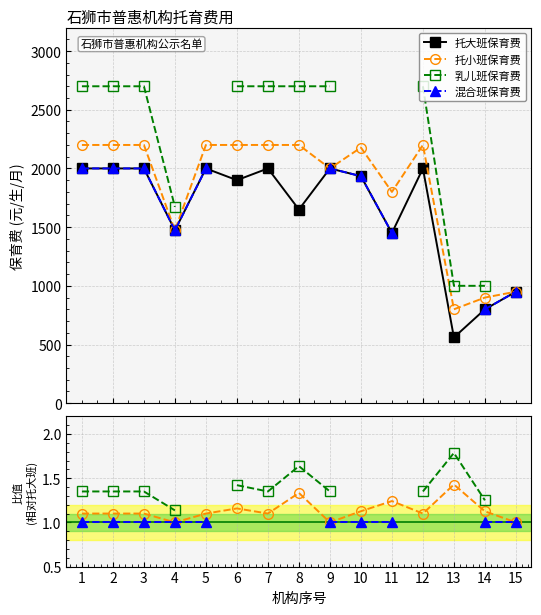

Is the value of 托大班保育费 at 4 greater than the value of 托小班保育费 at 5?

No